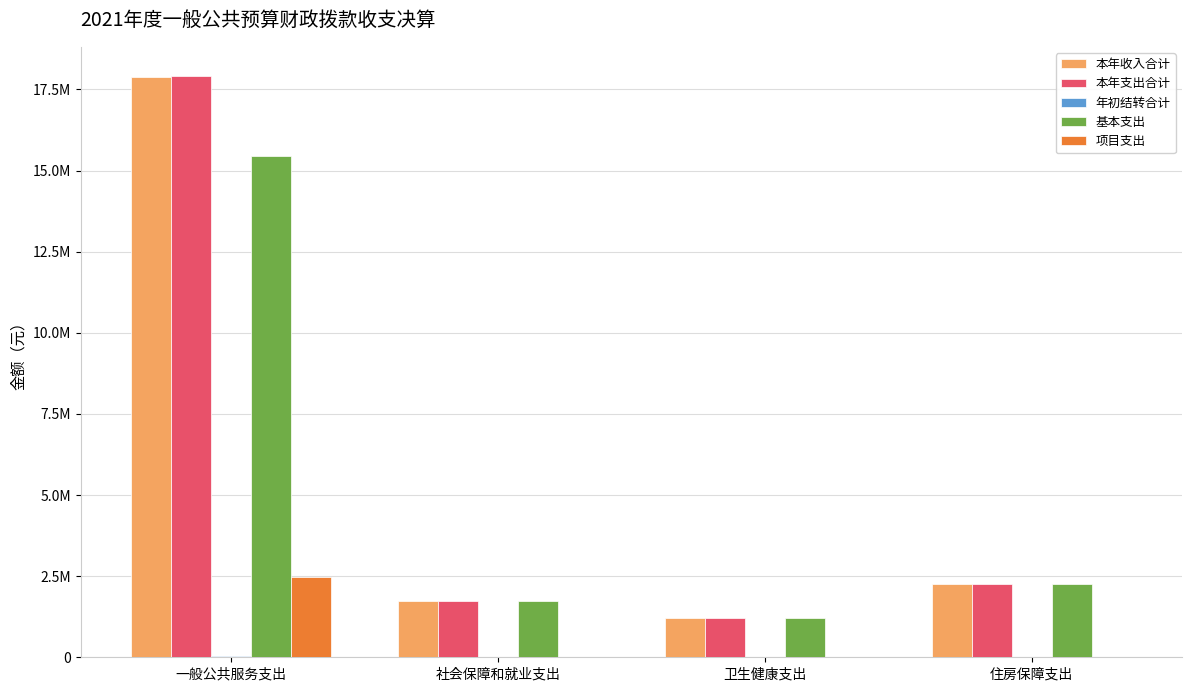

What is the difference between the maximum and minimum values in the 年初结转合计 series?

30504.8